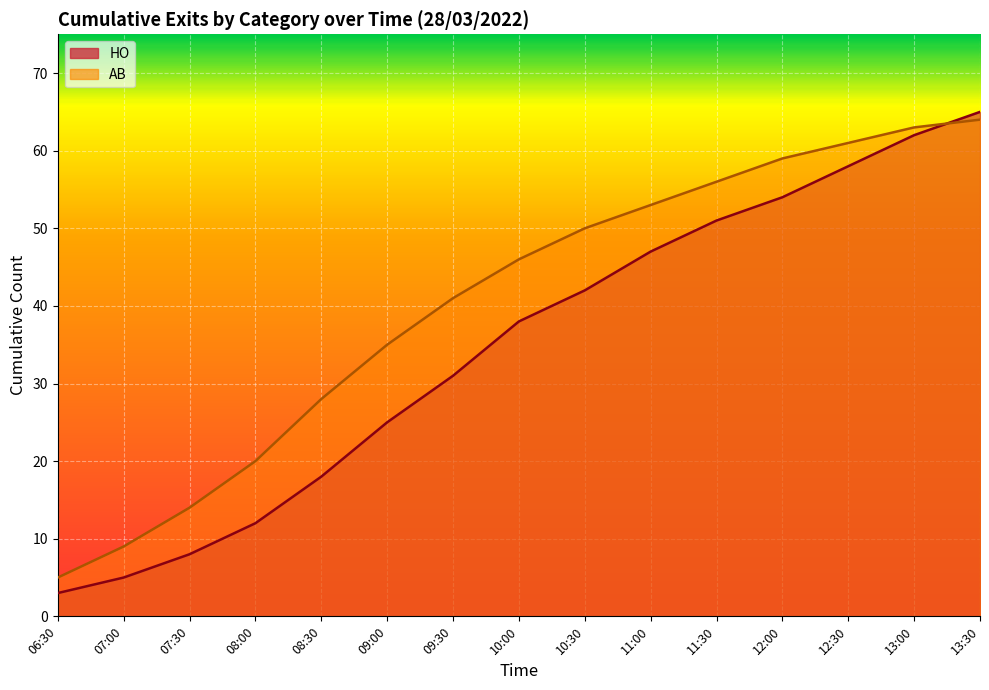

What is the total value across all series at 08:00?

32